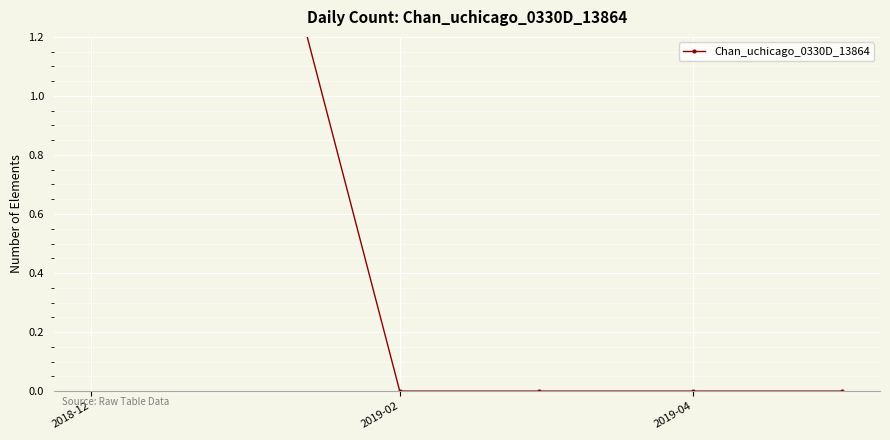

Reading right to left, transcribe all the data shown in this chart.

0	0	0	0	2	5